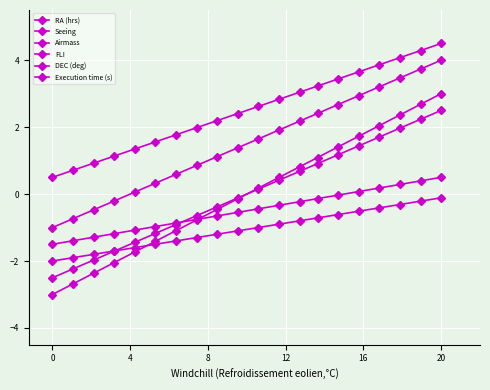

How many series are shown in this chart?

6